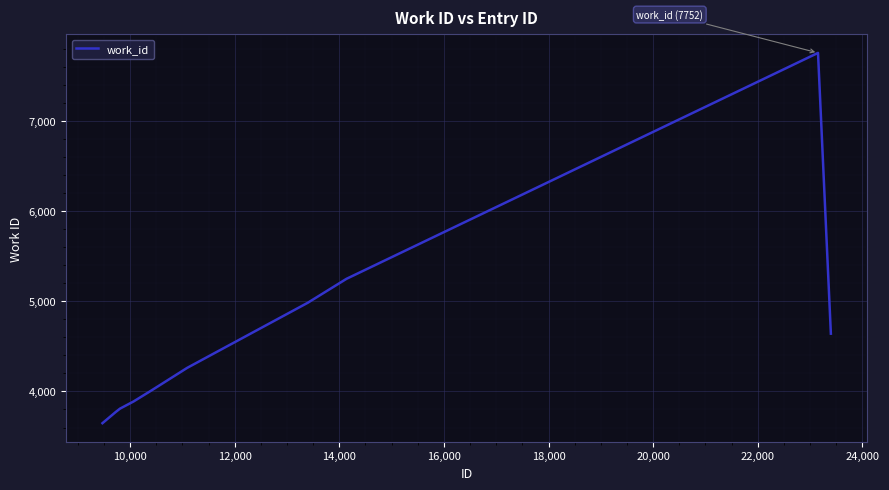

What is the sum of all values?

46011